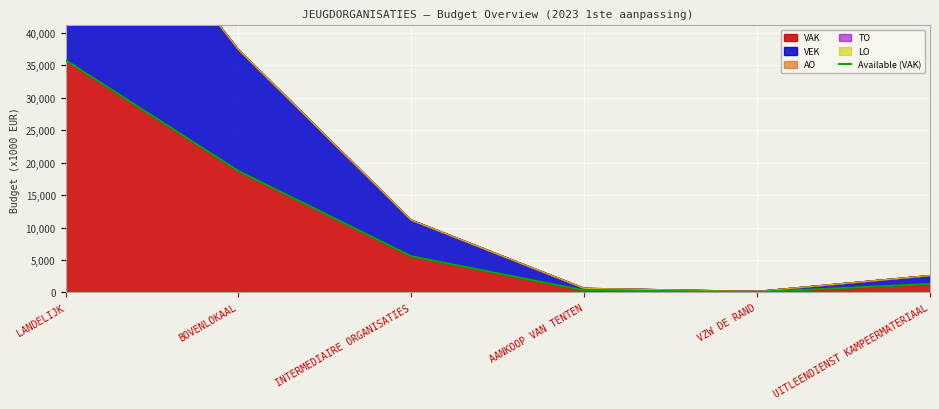

What position from the left is VZW DE RAND?

5